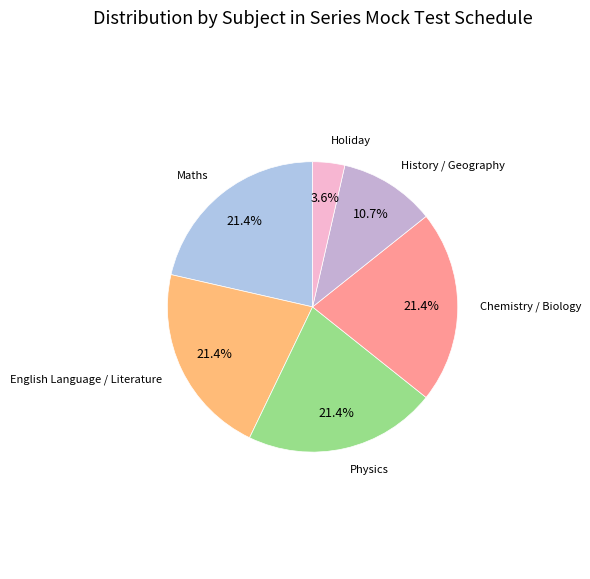

How many slices are in this pie chart?

6